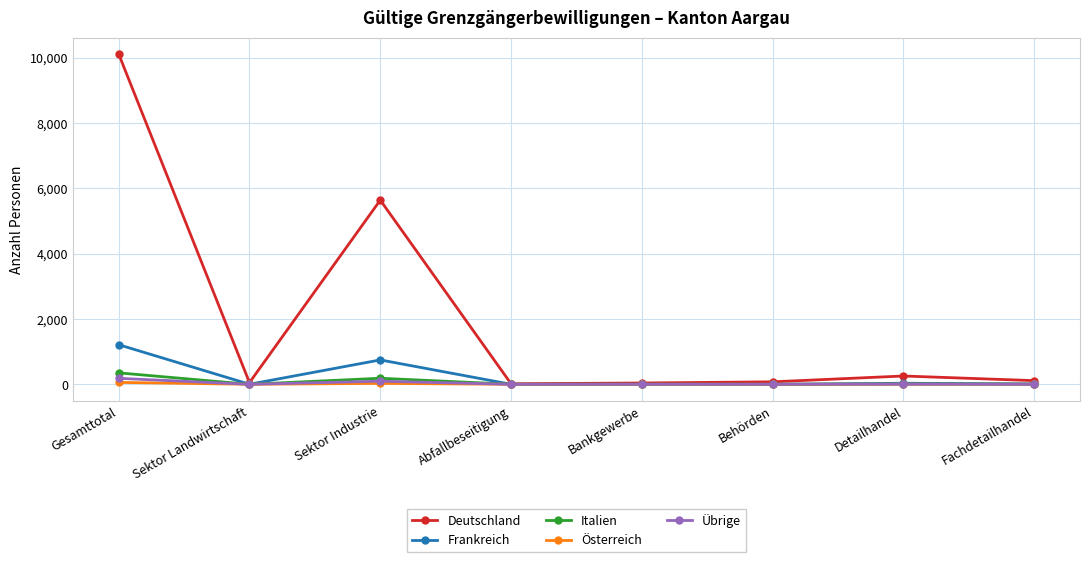

Where is Frankreich nearest to the value 606?

Sektor Industrie